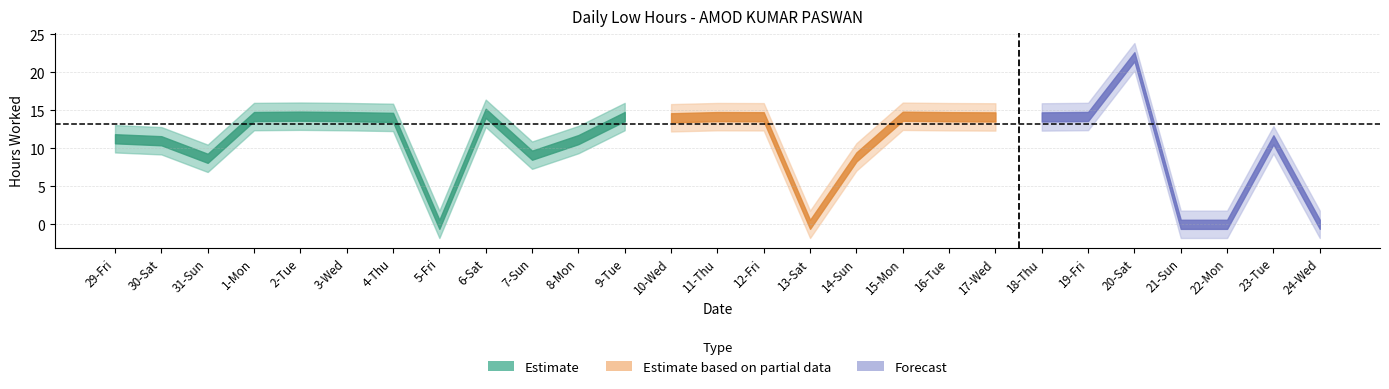

Which has a higher value, 2-Tue or 1-Mon?

2-Tue